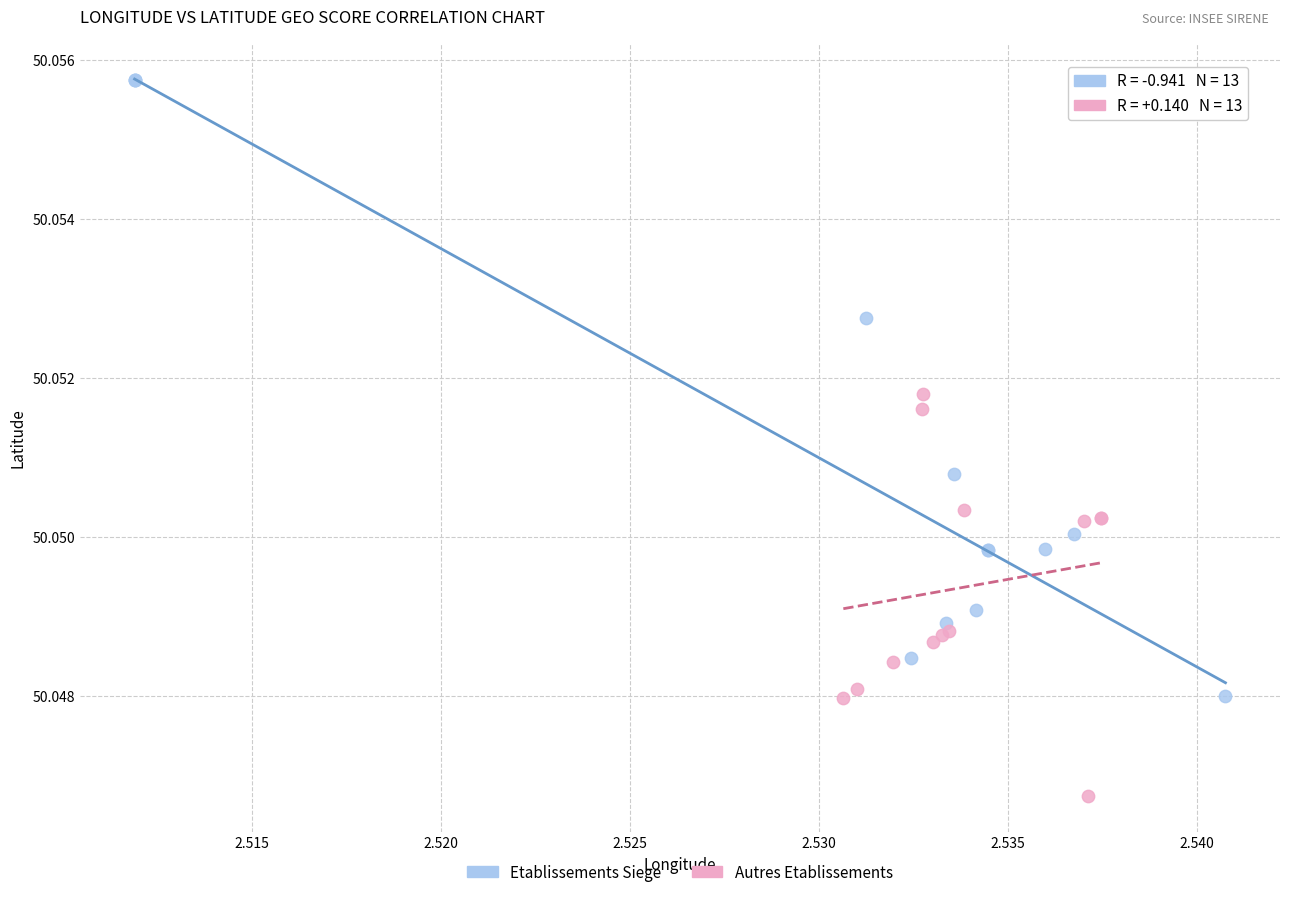

Which series contains the highest Y value?

Etablissements Siege